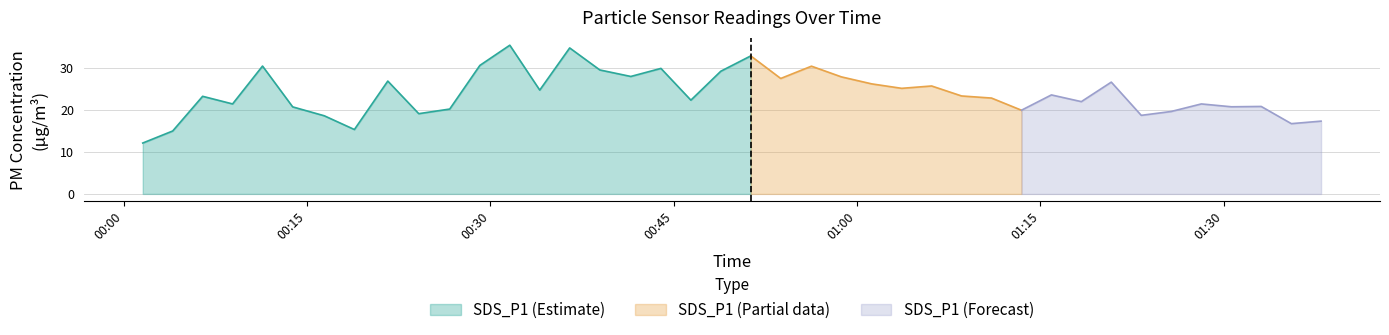

True or false: SDS_P2 and SDS_P1 cross at least once.

False